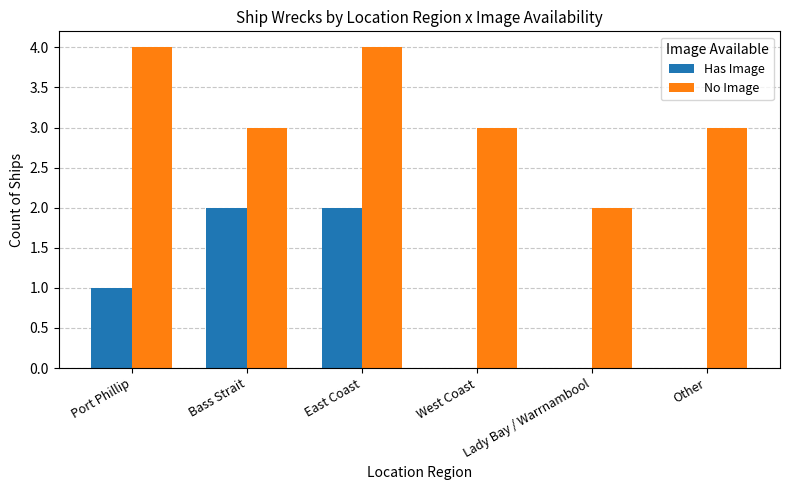

Are the bars grouped side by side (vs. stacked)?

Yes